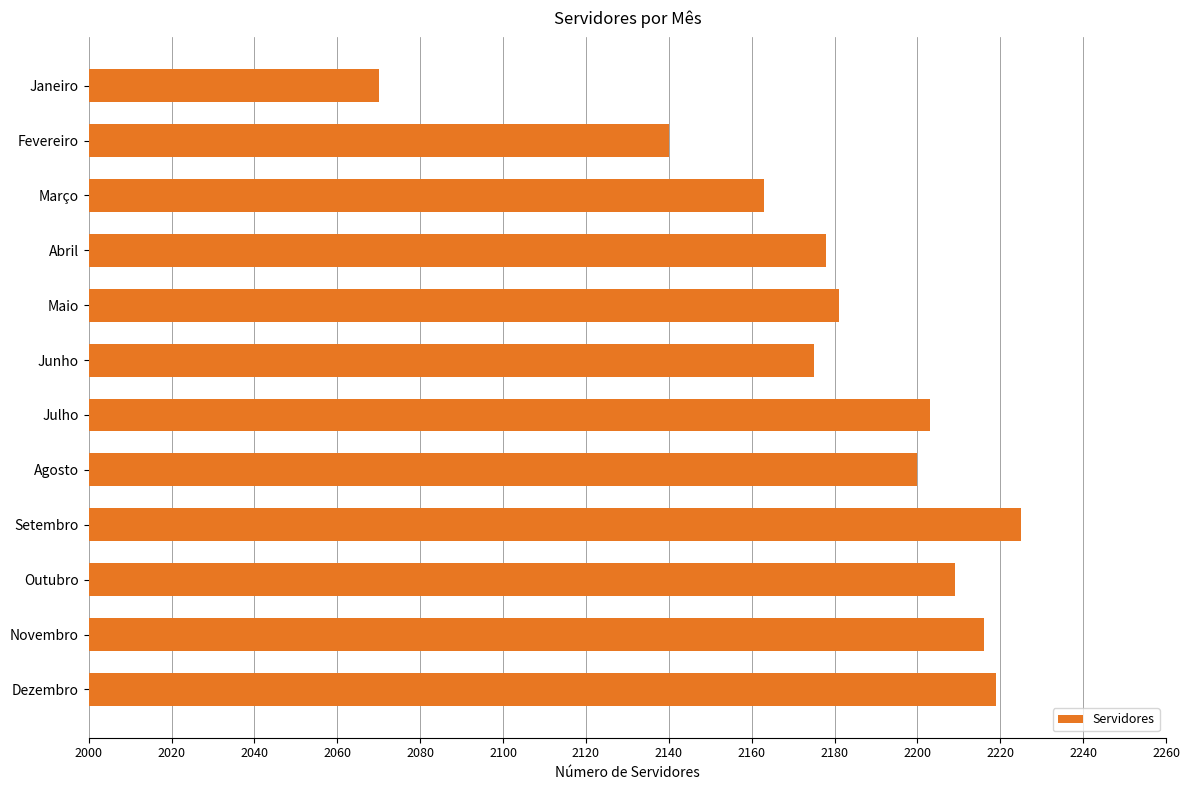

Rank the categories by value from lowest to highest.

Janeiro, Fevereiro, Março, Junho, Abril, Maio, Agosto, Julho, Outubro, Novembro, Dezembro, Setembro